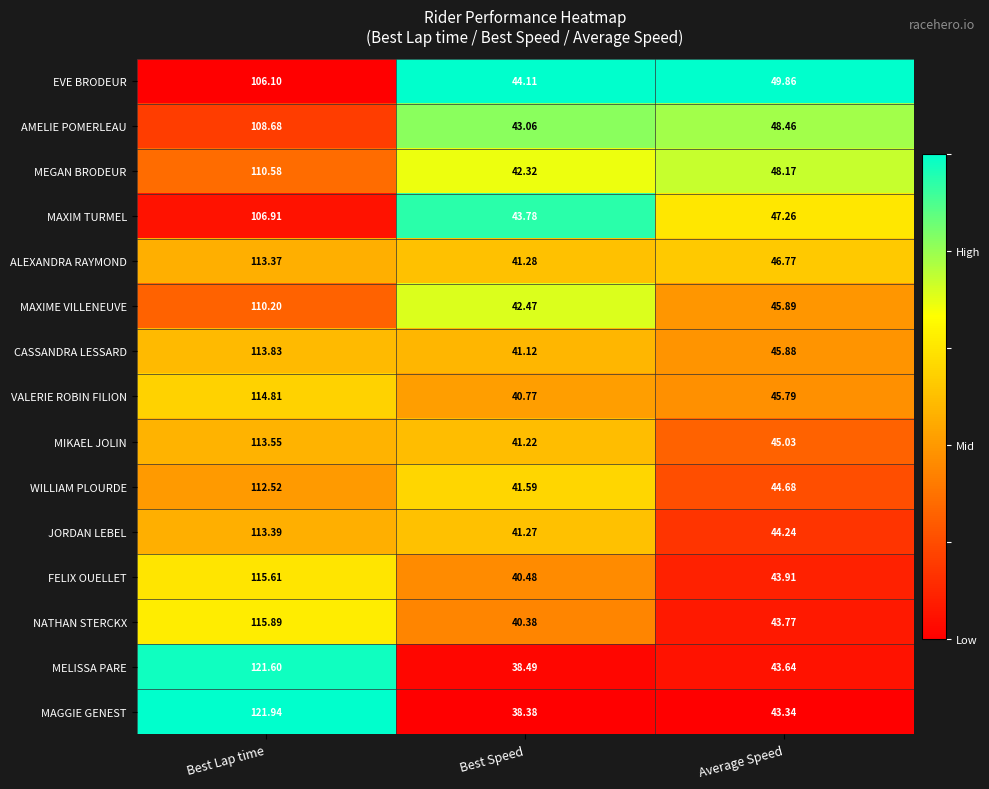

At which category is the sum across all series the highest?

Best Lap time